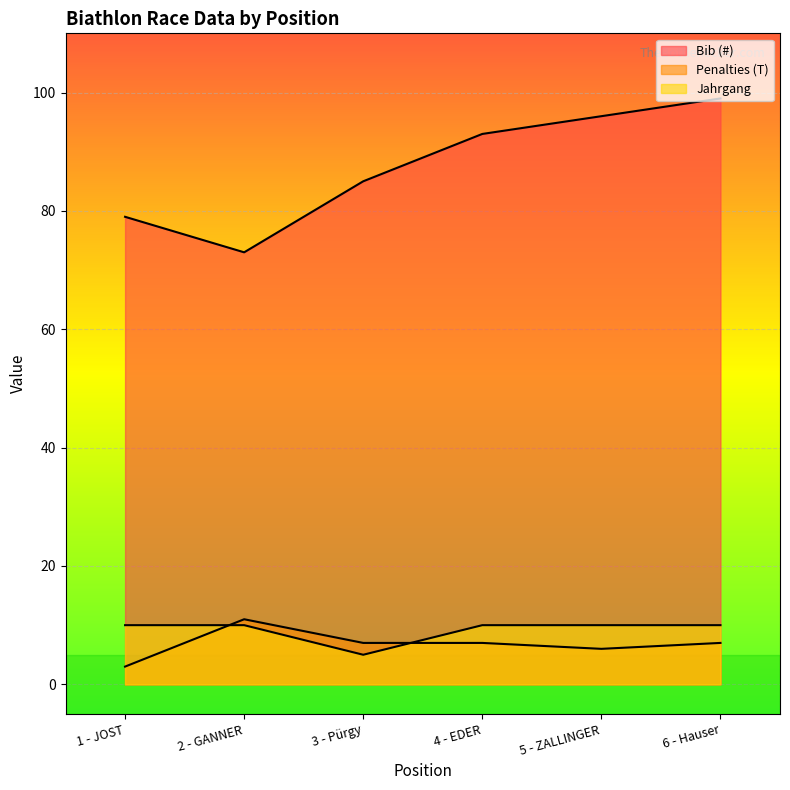

Reading left to right, transcribe all the data shown in this chart.

Bib (#): 79	73	85	93	96	99
Penalties (T): 3	11	7	7	6	7
Jahrgang: 10	10	5	10	10	10